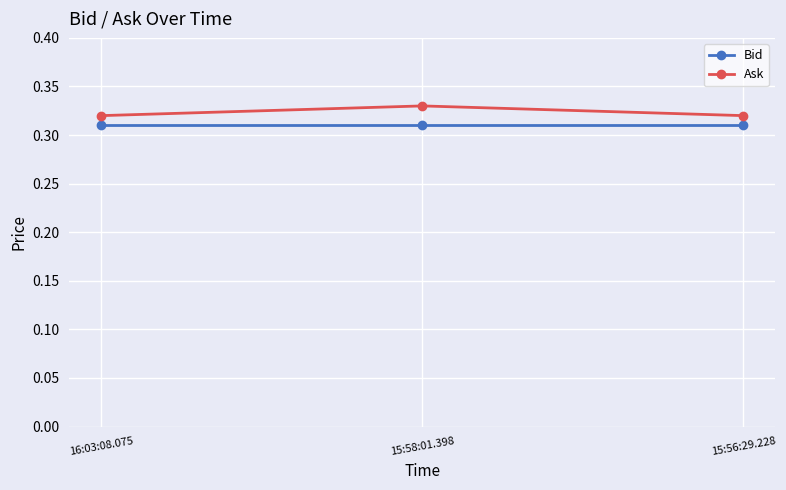

Does the chart display data point markers on the line(s)?

Yes